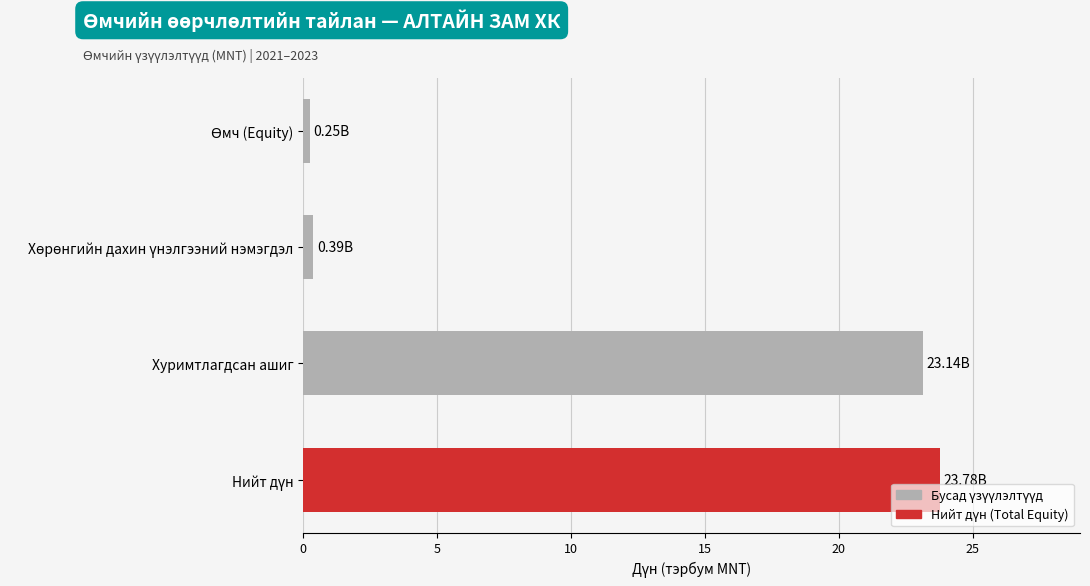

What is the minimum value shown in the chart?

0.2